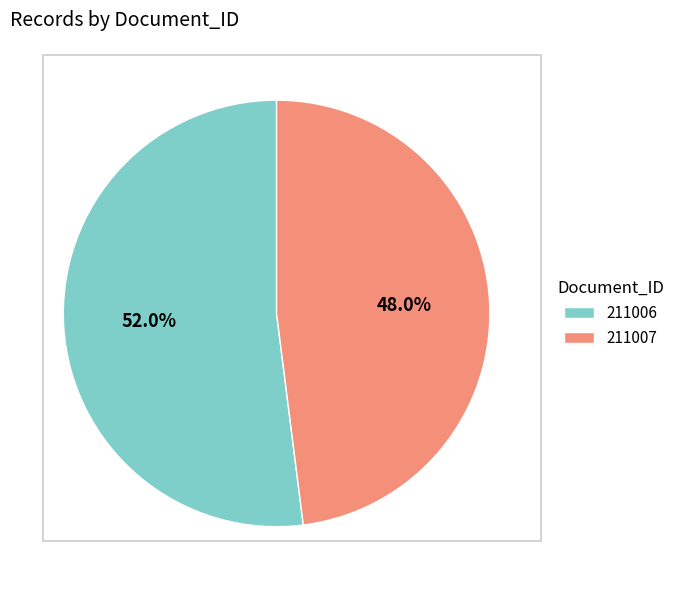

Is the sum of 211007 and 211006 greater than half?

Yes